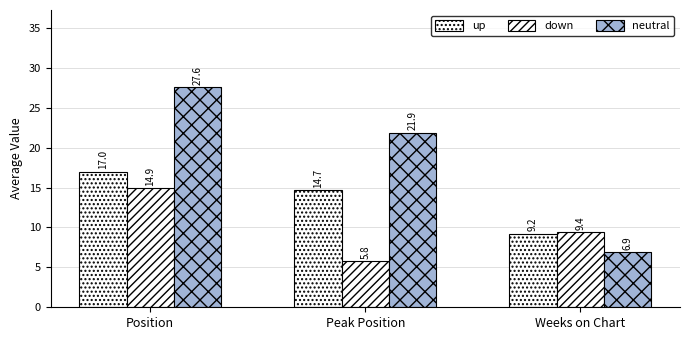

What is the difference between the up values at Peak Position and Weeks on Chart?

5.5